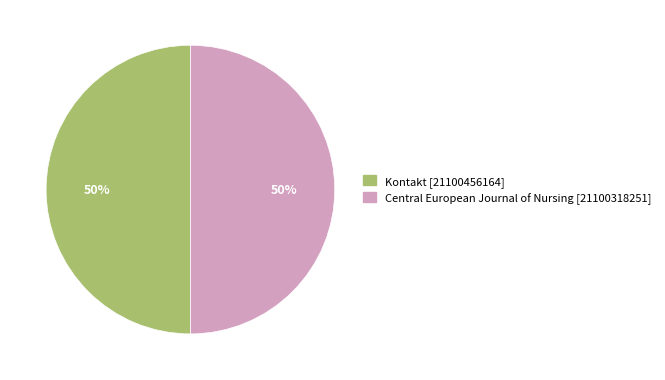

How many segments does this pie chart have?

2